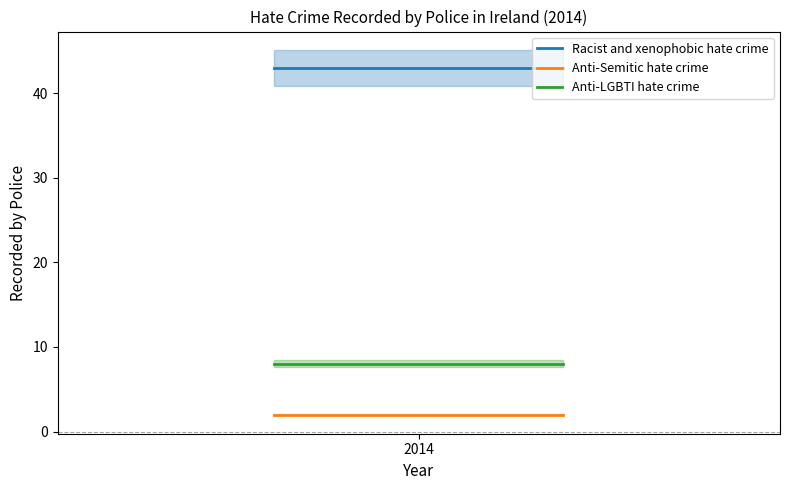

What are all the series names shown in the legend?

Racist and xenophobic hate crime, Anti-Semitic hate crime, Anti-LGBTI hate crime